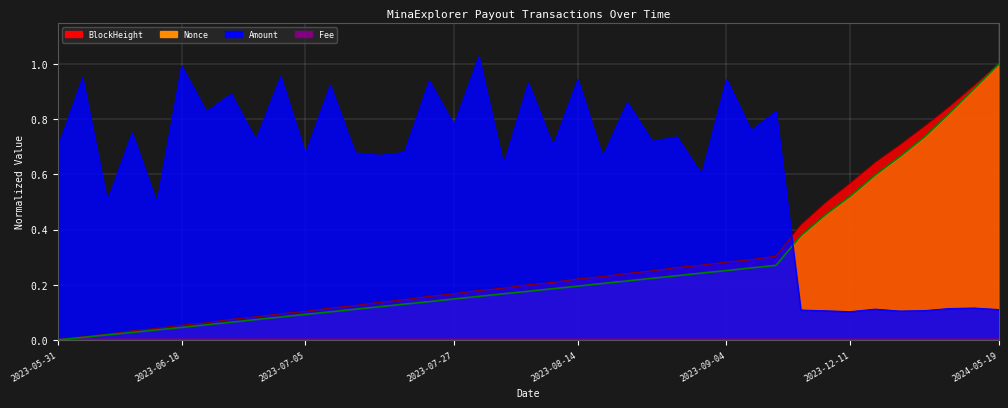

The value of BlockHeight_norm at 2023-11-16 is 0.5. True or false?

True